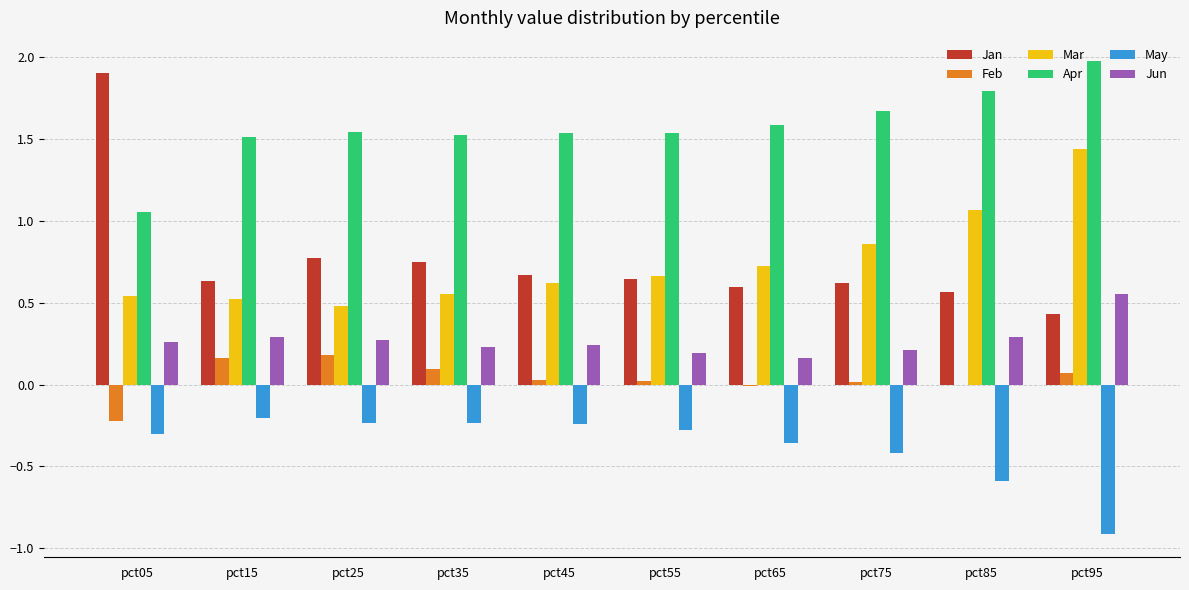

Is it true that Feb equals -0.0 at pct65?

True